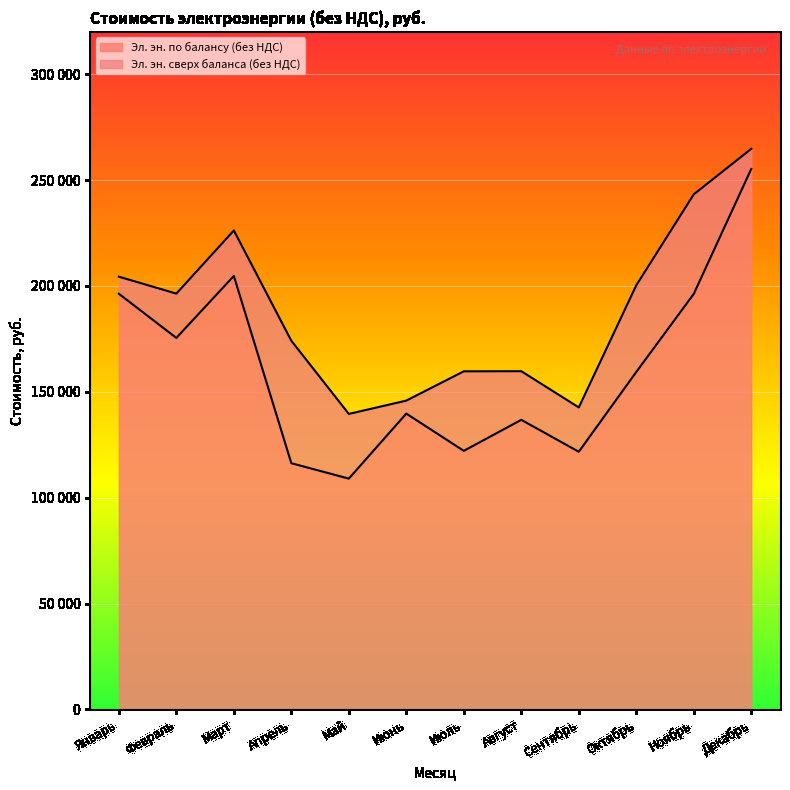

True or false: the data has more than 1 interior local peaks.

True